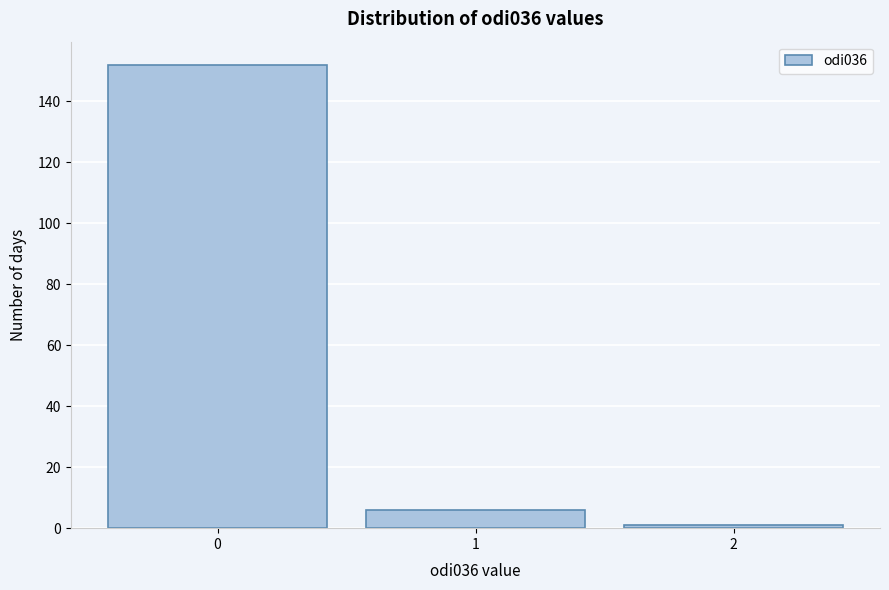

Over which range of the x-axis is the bar tallest?

-0.5 to 0.5